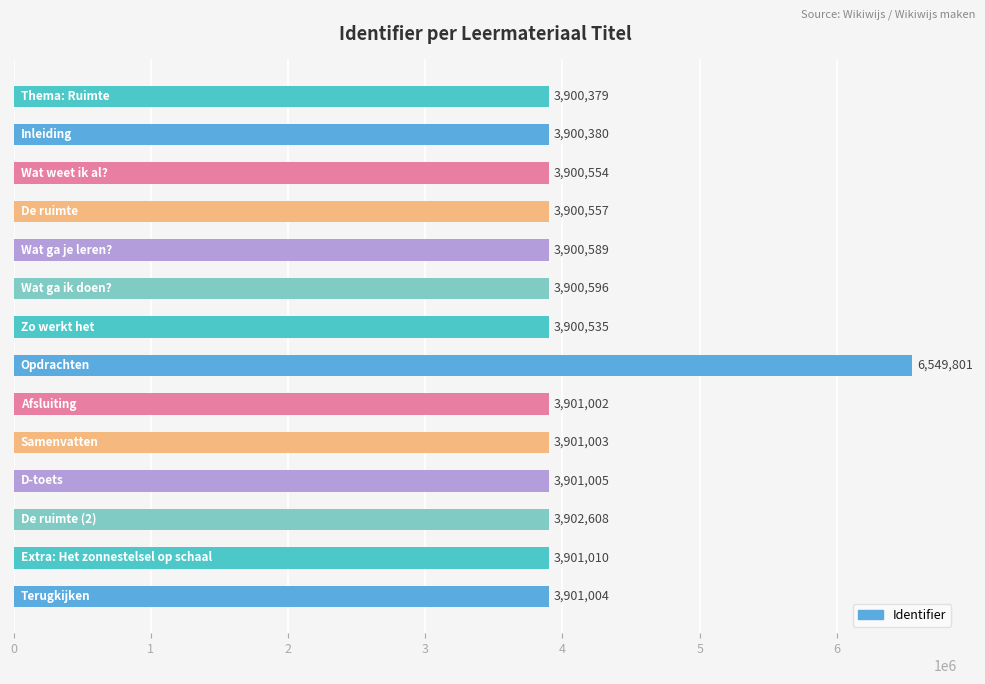

What is the sum of all values?

57261023